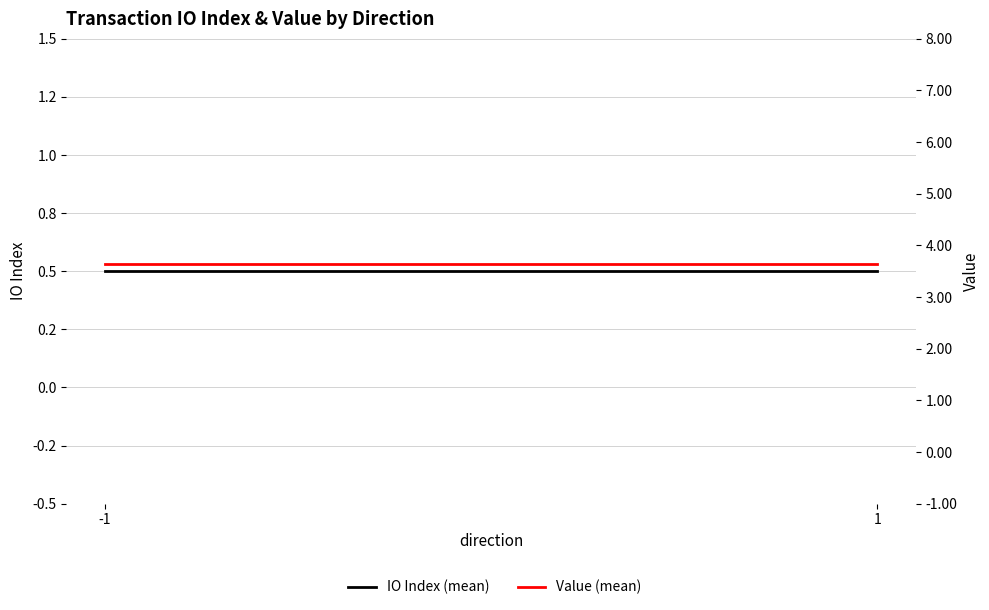

What is the value of the IO Index (mean) point at the 2nd from the left?

0.5